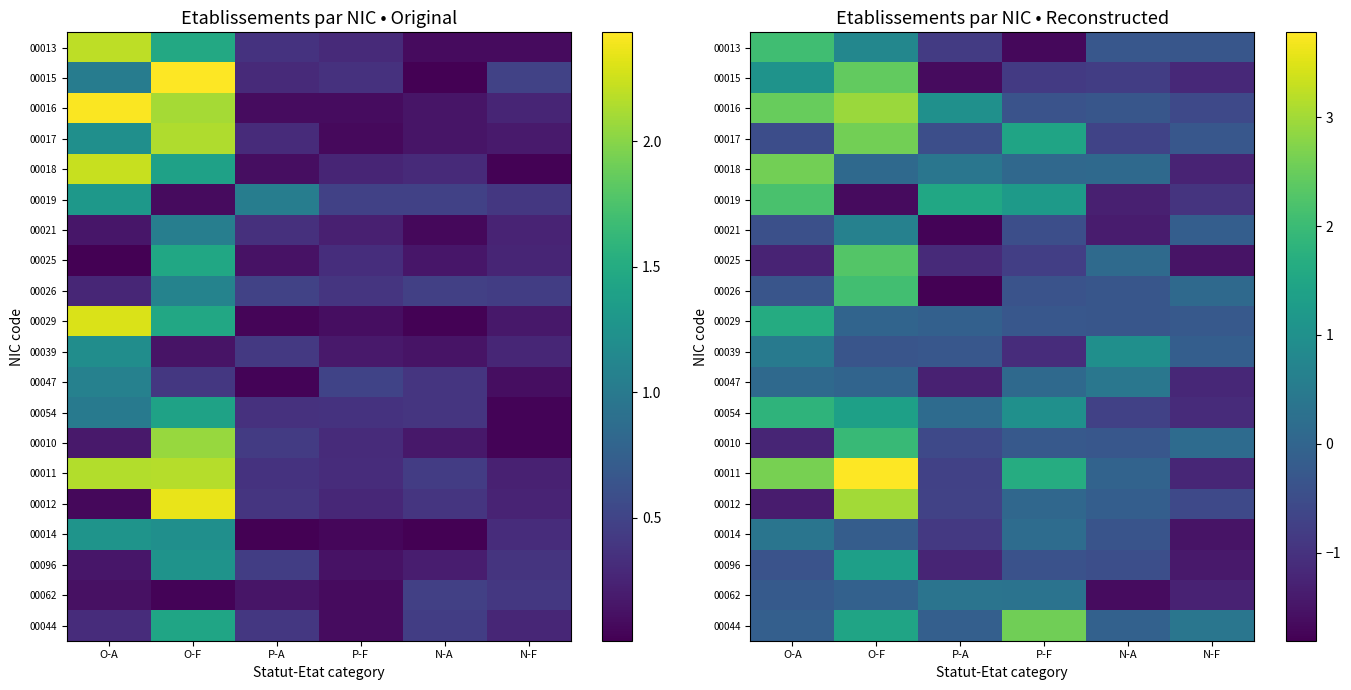

Which series has the largest total across all categories?

00011